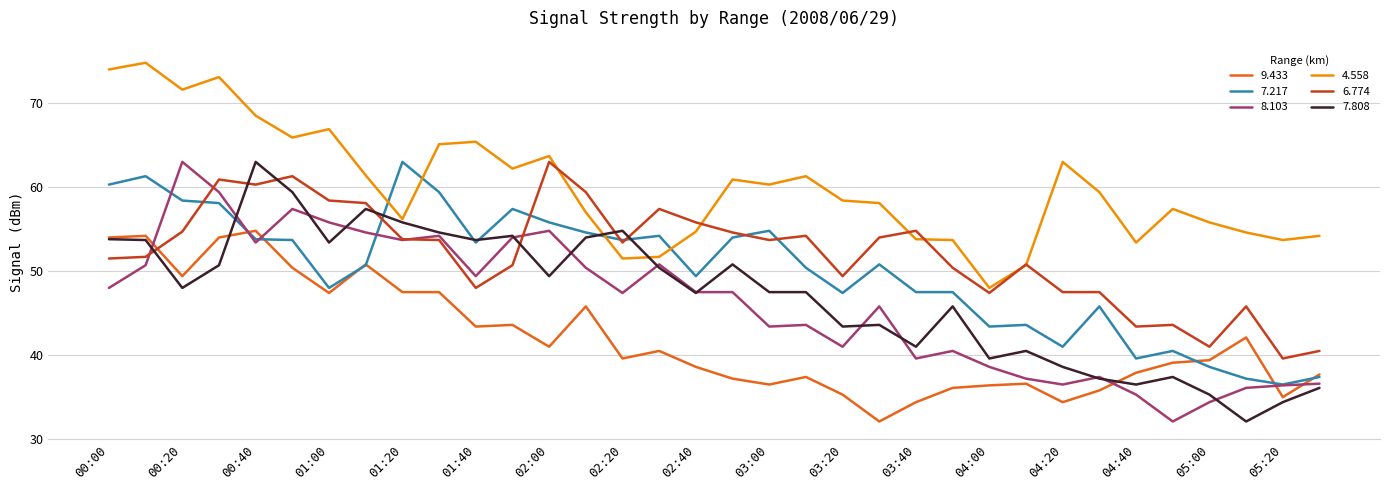

At how many categories does at least one series exceed 34?

34